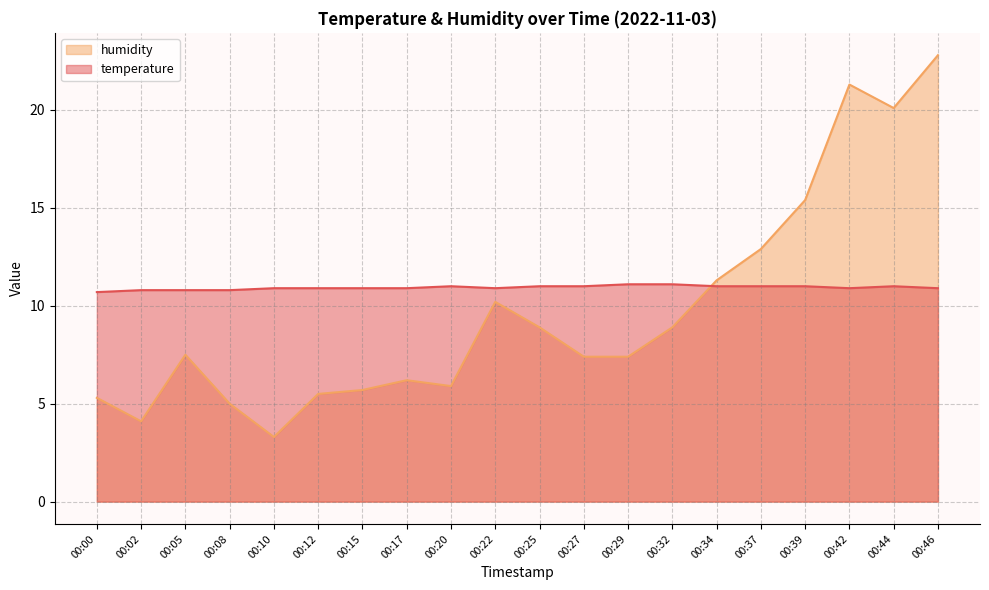

The humidity series shows 11.3 at 00:34. True or false?

True